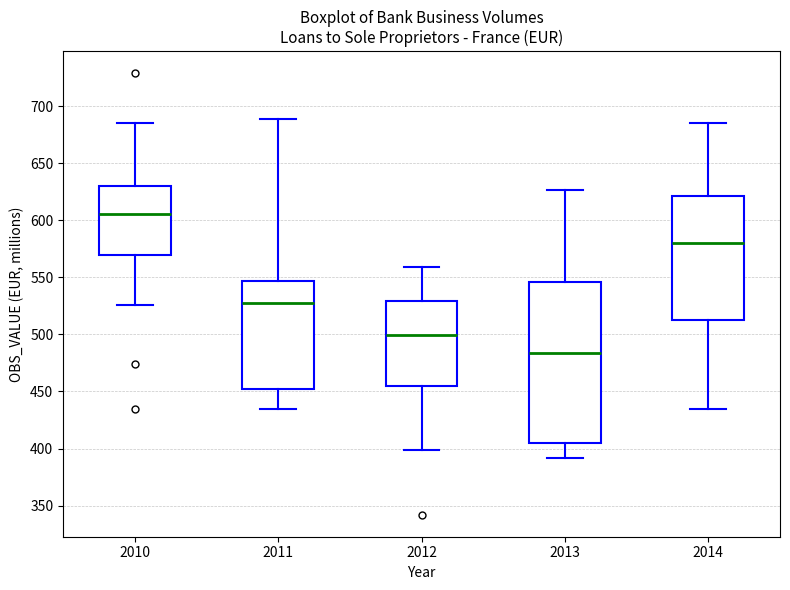

Reading left to right, read every box against the y-axis: the position of its median line, the range the box covers, and the ends of its whiskers. The values are not printed on the chart, so give them approximately, as read against the axis.

2010: median 605, box 570 to 630, whiskers 525 to 685
2011: median 530, box 450 to 545, whiskers 435 to 690
2012: median 500, box 455 to 530, whiskers 400 to 560
2013: median 485, box 405 to 545, whiskers 390 to 625
2014: median 580, box 515 to 620, whiskers 435 to 685